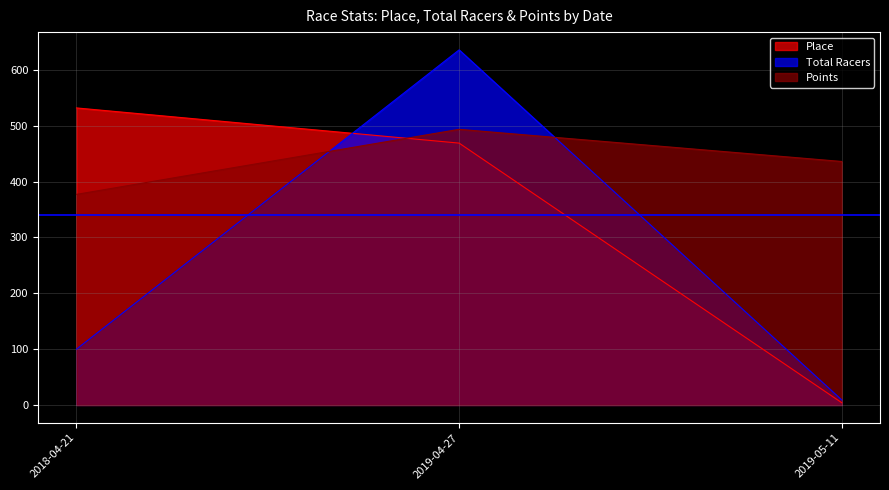

What is the difference between the highest and lowest values at 2019-05-11?

432.1